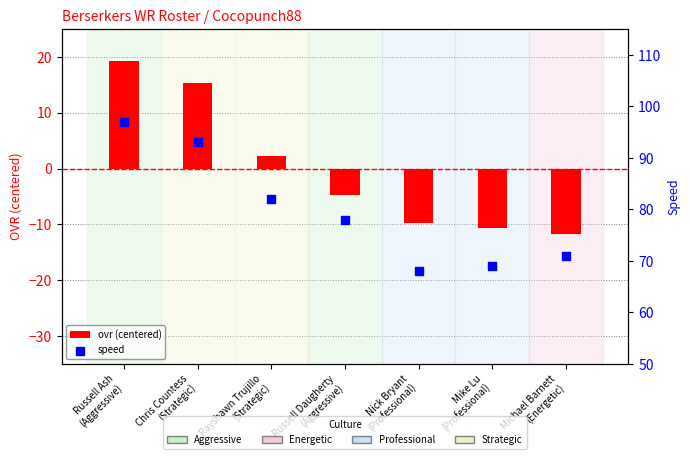

Is the value of ovr (centered) at Nick Bryant
(Professional) greater than the value of speed at Mike Lu
(Professional)?

No